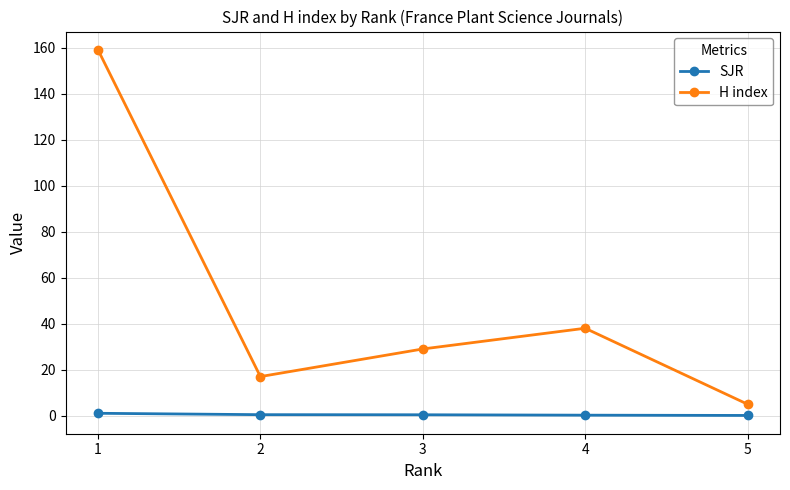

True or false: H index and SJR cross at least once.

False